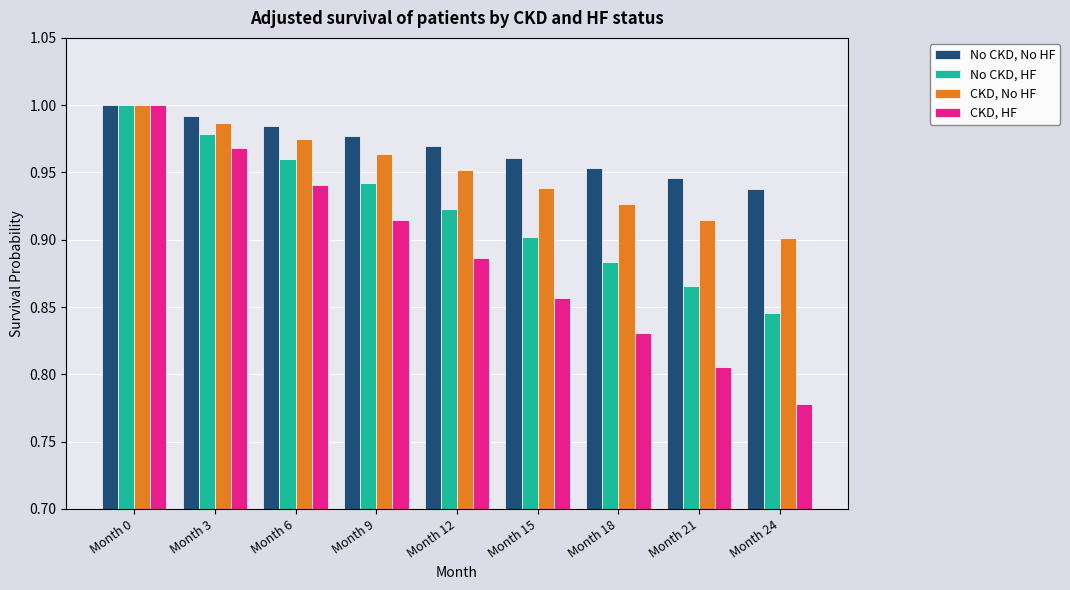

The value of CKD, HF at Month 6 is 0.3. True or false?

False